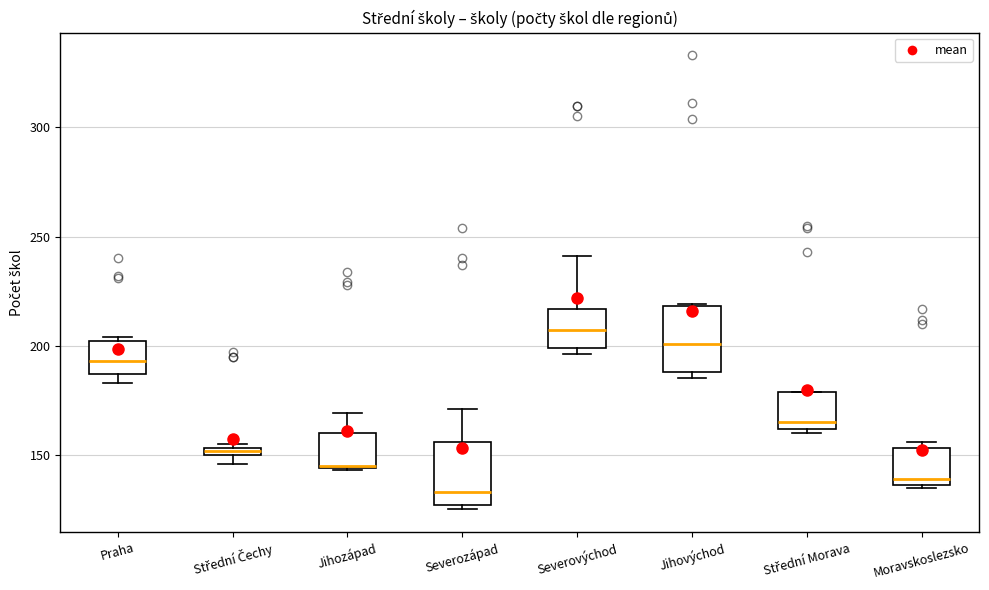

Which box's median line is the lowest?

Severozápad